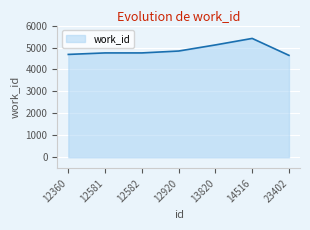

Reading left to right, transcribe all the data shown in this chart.

4686	4754	4754	4840	5118	5414	4643